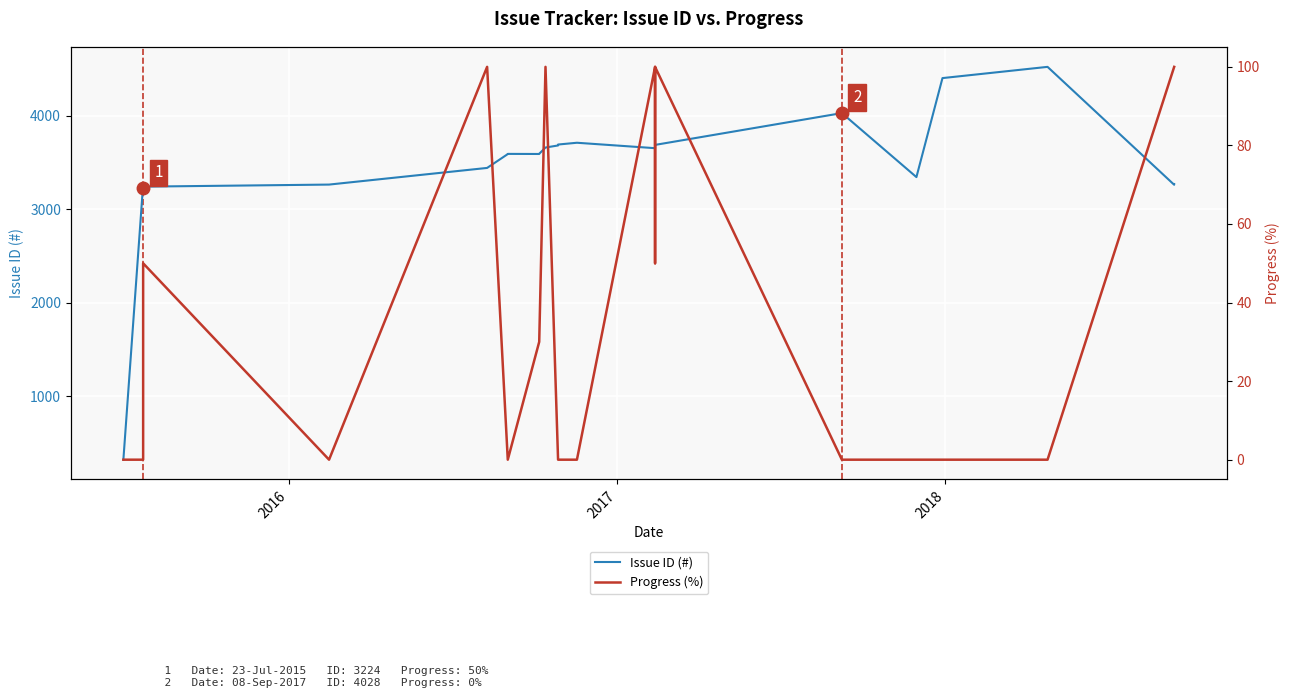

How many lines are shown in the chart?

2